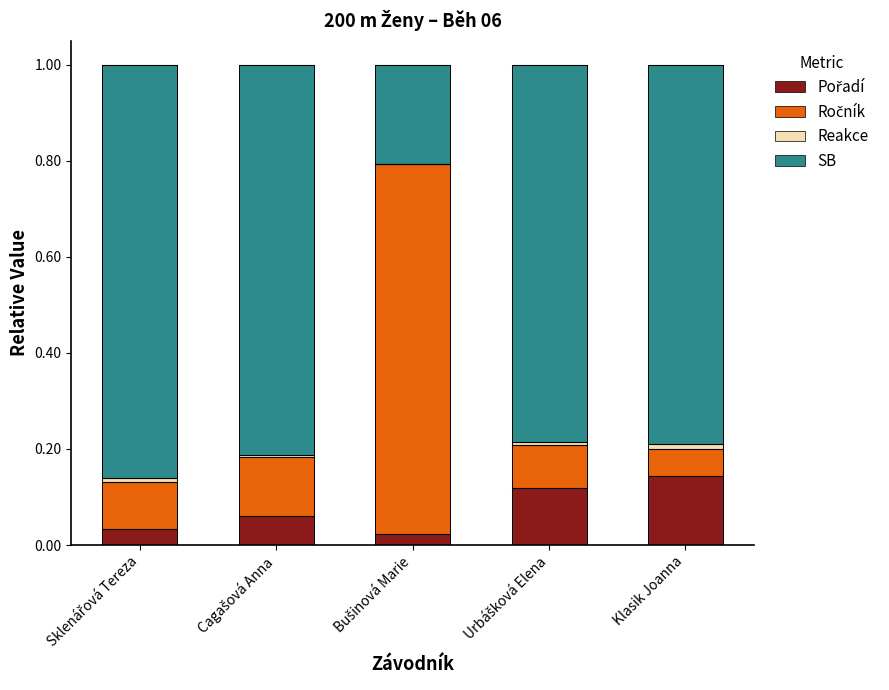

How many data points does each series have?

5